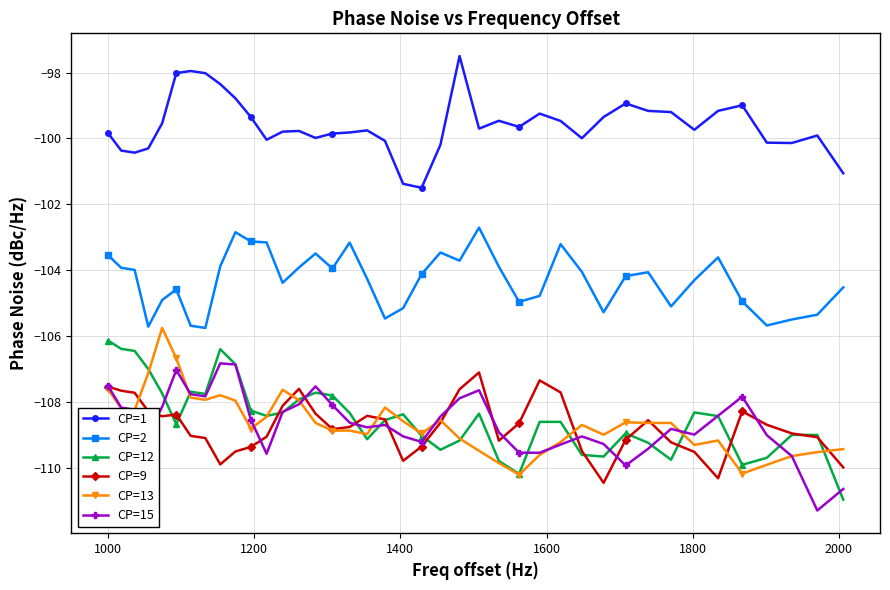

How many distinct data groups are displayed?

6